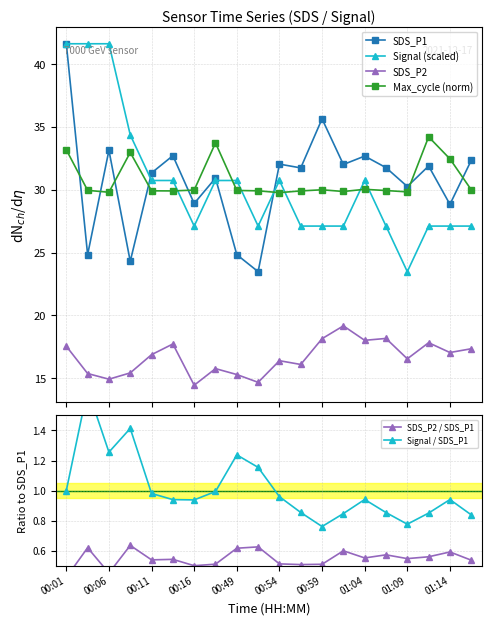

What is the maximum value shown in the chart?

41.6